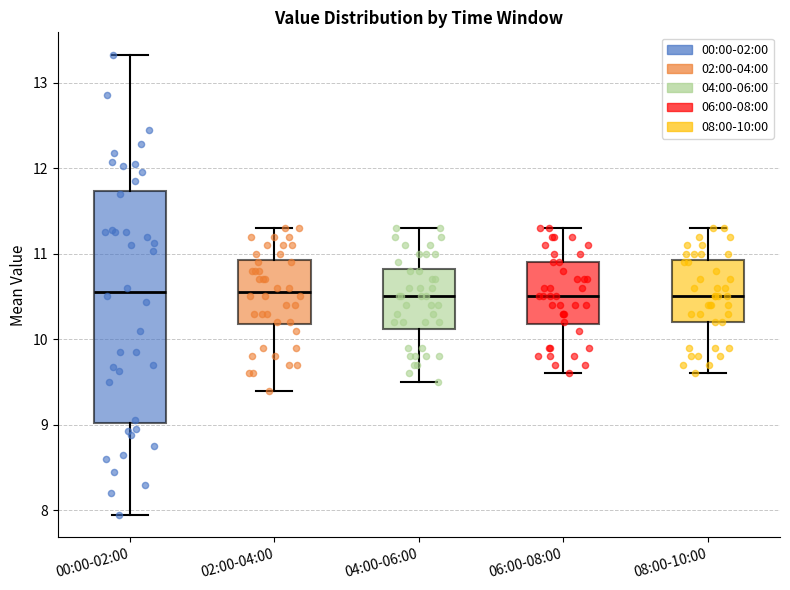

Reading left to right, transcribe this box plot: for each box, give where its median line is, the range the box spans, and where its two whiskers end, as read against the y-axis. The values are not printed on the chart, so give them approximately, as read against the axis.

00:00-02:00: median 10.6, box 9.0 to 11.7, whiskers 8.0 to 13.3
02:00-04:00: median 10.6, box 10.2 to 10.9, whiskers 9.4 to 11.3
04:00-06:00: median 10.5, box 10.1 to 10.8, whiskers 9.5 to 11.3
06:00-08:00: median 10.5, box 10.2 to 10.9, whiskers 9.6 to 11.3
08:00-10:00: median 10.5, box 10.2 to 10.9, whiskers 9.6 to 11.3